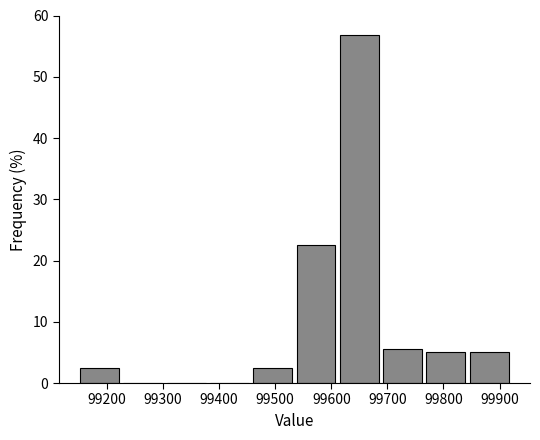

Reading left to right, transcribe this chart: for each bar, give the range it covers on the x-axis and its height. Neither the bar edges nor the heights are printed on the chart, so give them approximately, as read against the axes.

99150 to 99230: 3
99230 to 99300: 0
99300 to 99380: 0
99380 to 99460: 0
99460 to 99530: 3
99530 to 99610: 23
99610 to 99690: 57
99690 to 99770: 6
99770 to 99840: 5
99840 to 99920: 5